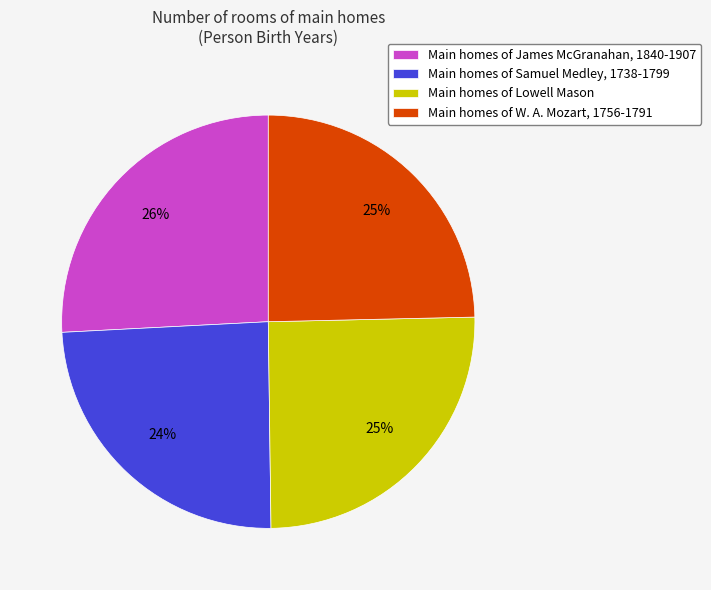

Is there any slice that represents more than half of the pie?

No